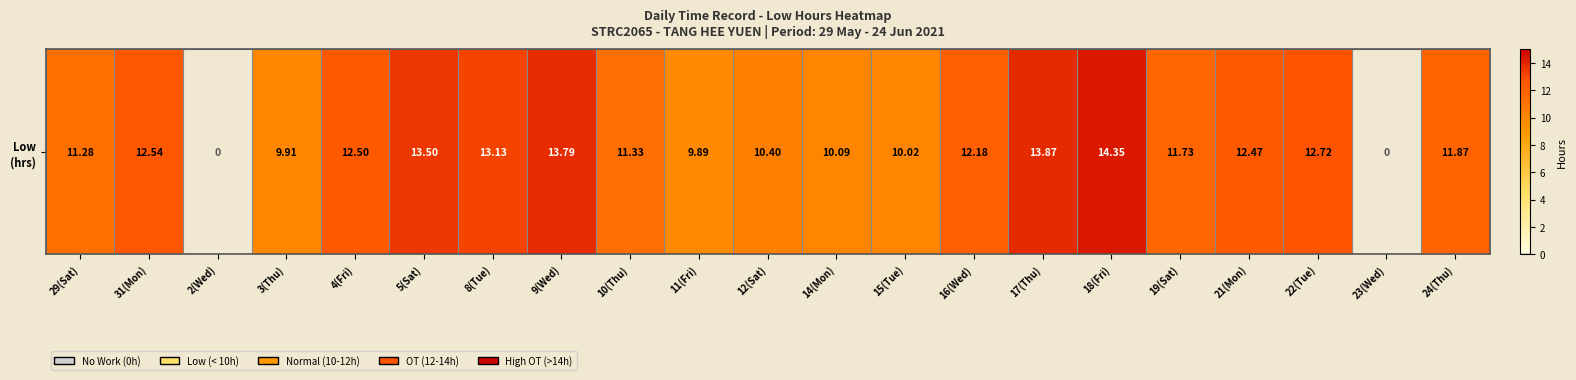

The value at 4(Fri) is 12.5. True or false?

True